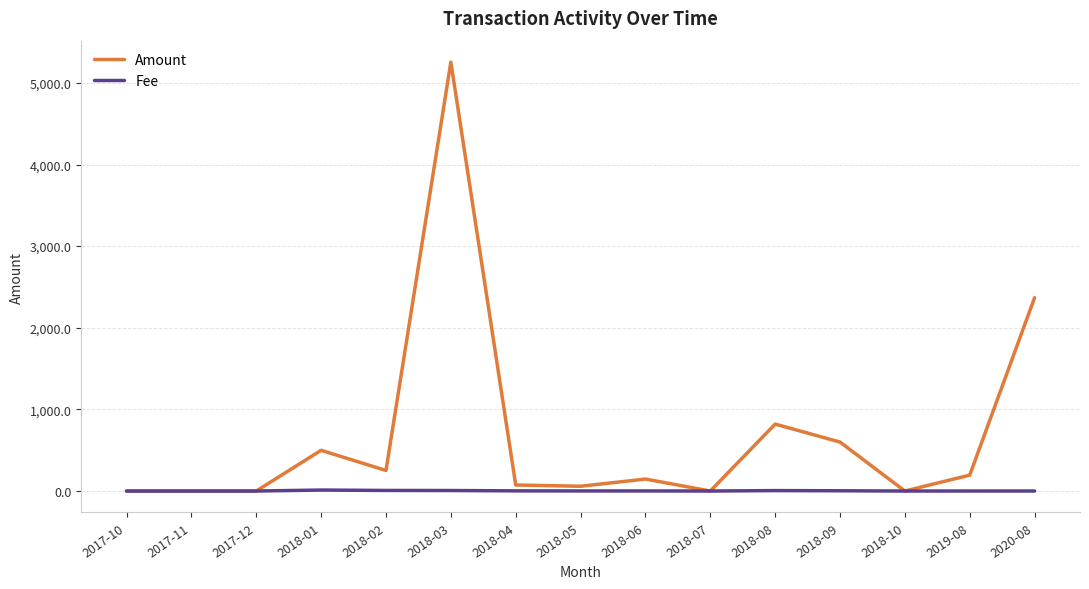

What is the difference between the second highest and second lowest values in the Amount series?

2369.0